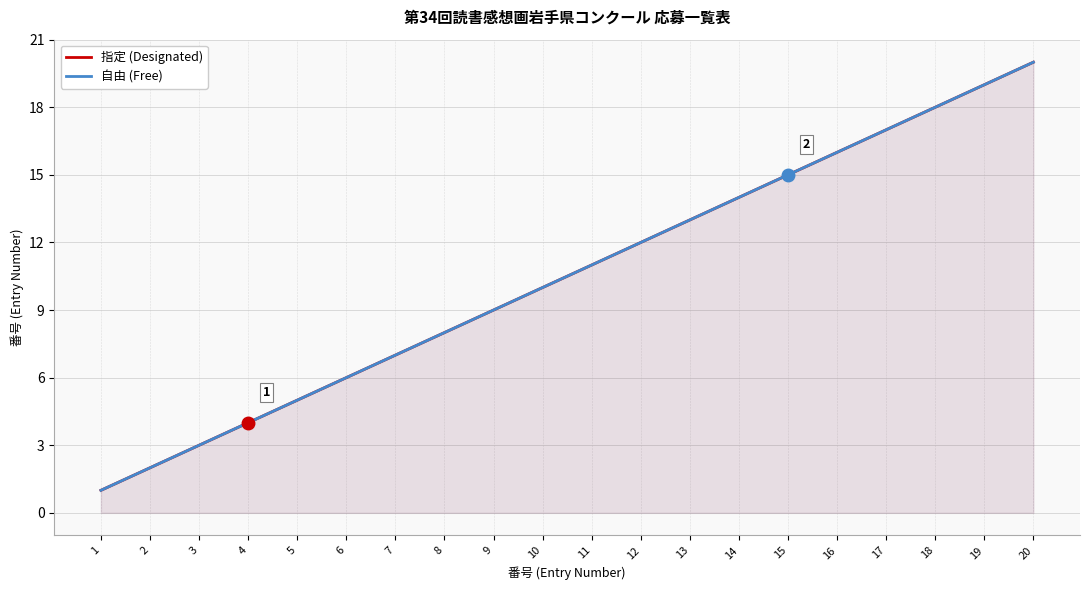

At how many categories does at least one series exceed 14?

6